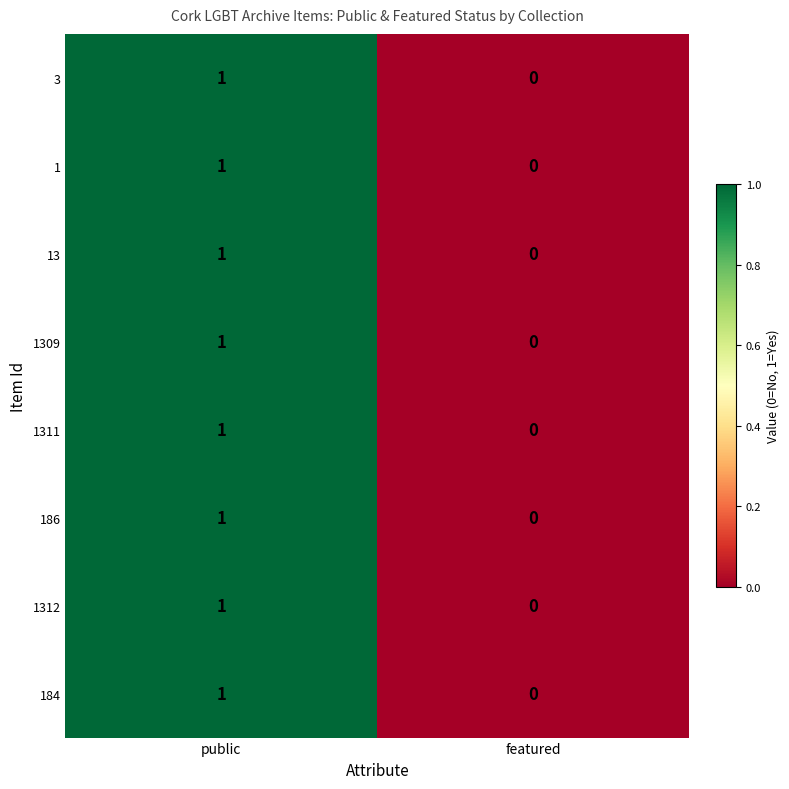

Is it true that 1311 equals 0 at featured?

True